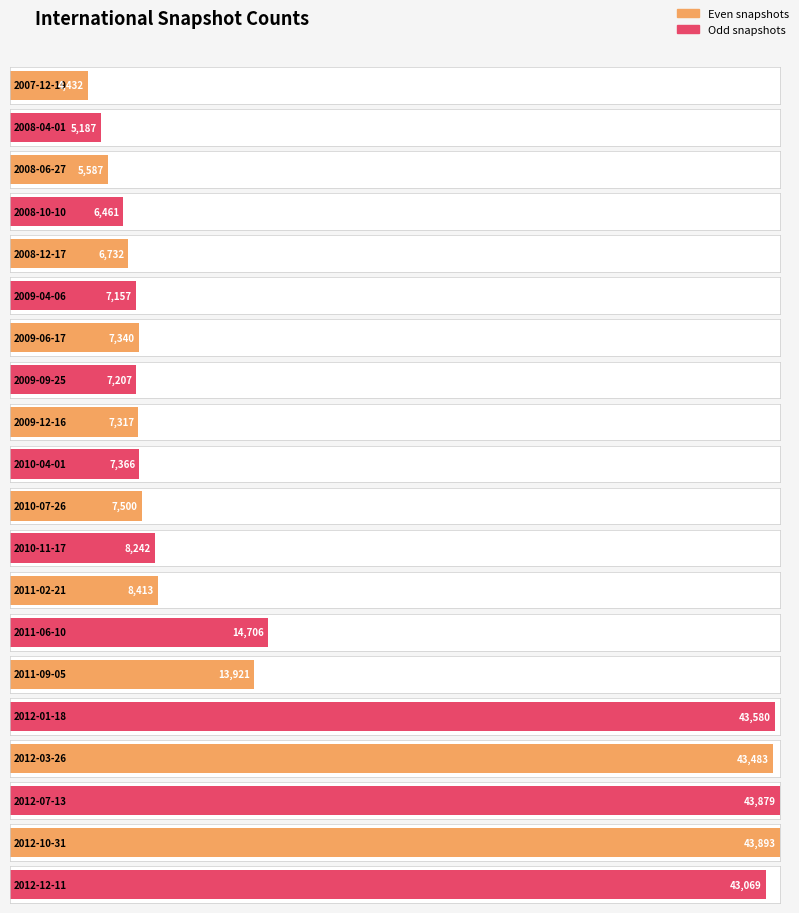

List the labels in order of value, smallest first.

2007-12-19, 2008-04-01, 2008-06-27, 2008-10-10, 2008-12-17, 2009-04-06, 2009-09-25, 2009-12-16, 2009-06-17, 2010-04-01, 2010-07-26, 2010-11-17, 2011-02-21, 2011-09-05, 2011-06-10, 2012-12-11, 2012-03-26, 2012-01-18, 2012-07-13, 2012-10-31